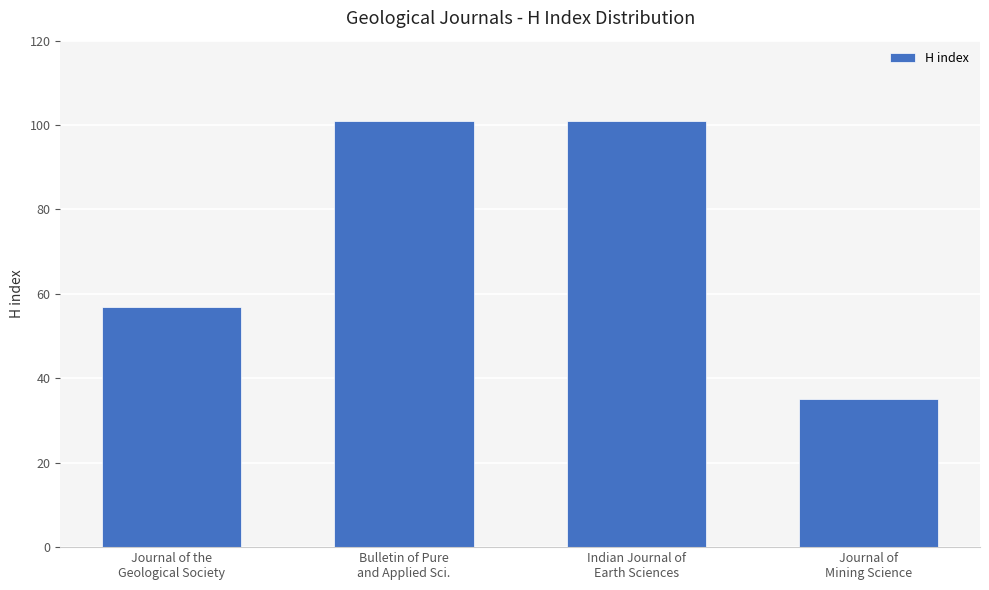

How many distinct data groups are displayed?

1